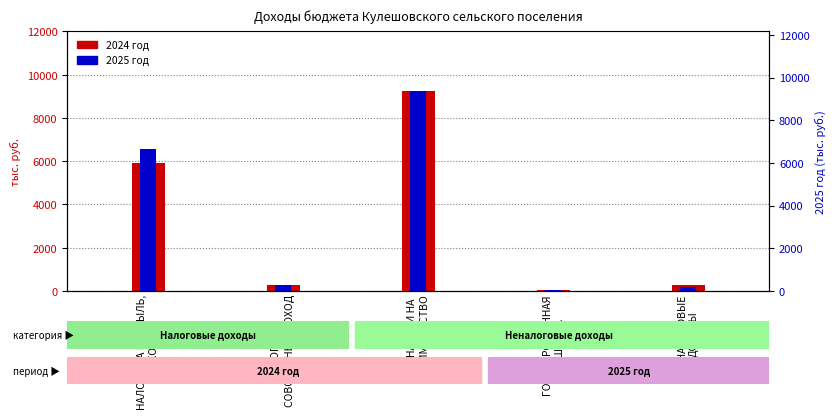

How many data points does each series have?

5